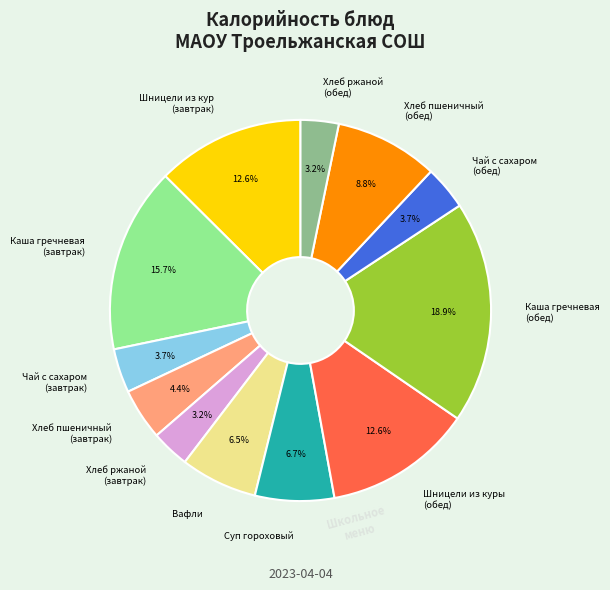

What percentage do Каша гречневая (завтрак) and Суп гороховый together represent?

22.4%